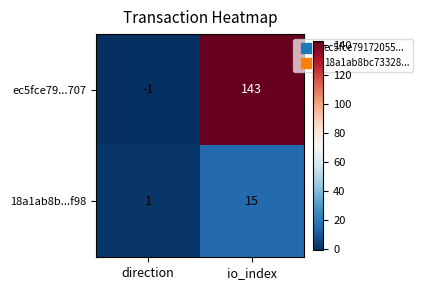

Which series changed the most between direction and io_index?

ec5fce79...707